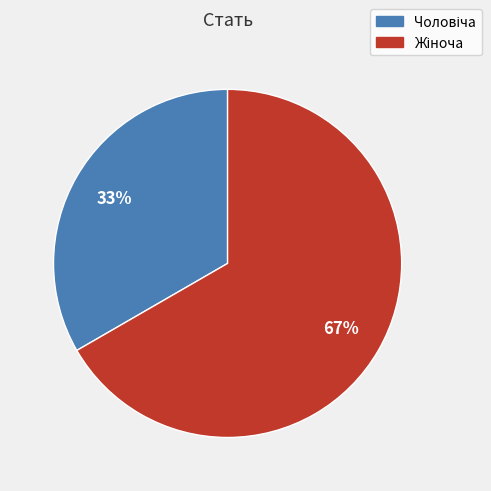

To the nearest percent, what is the average slice percentage?

50%